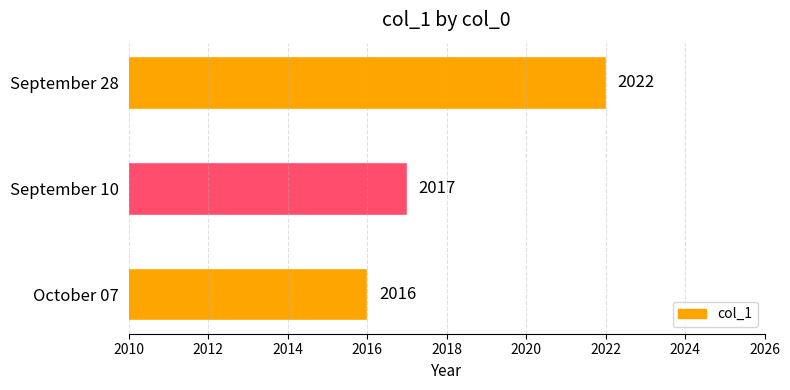

Rank the categories by value from highest to lowest.

September 28, September 10, October 07